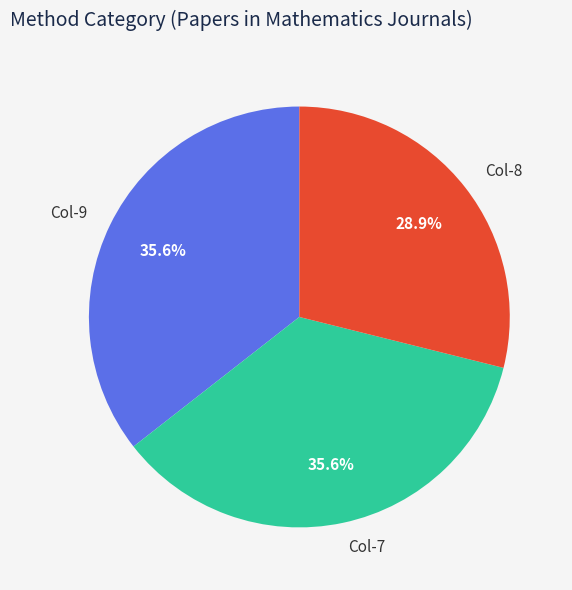

Which slice is the smallest?

Col-8